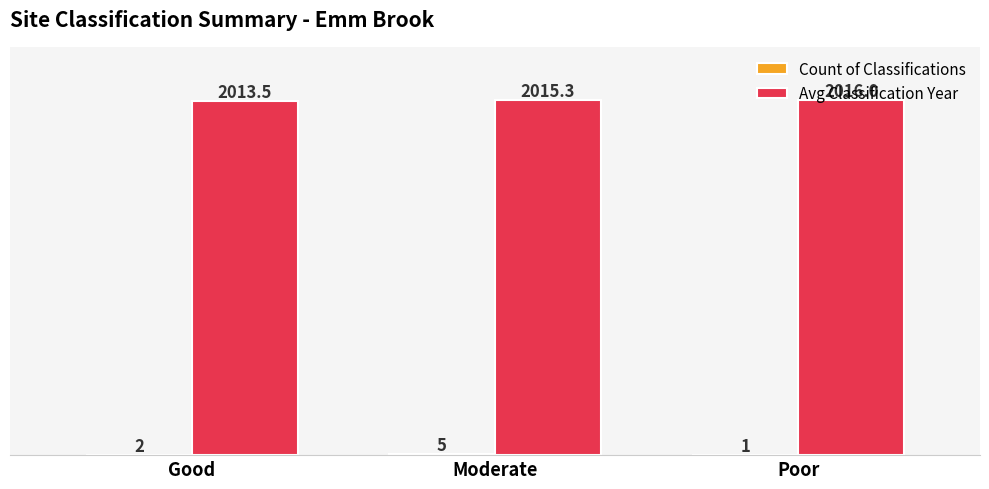

At which label is Avg Classification Year closest to 2014?

Good